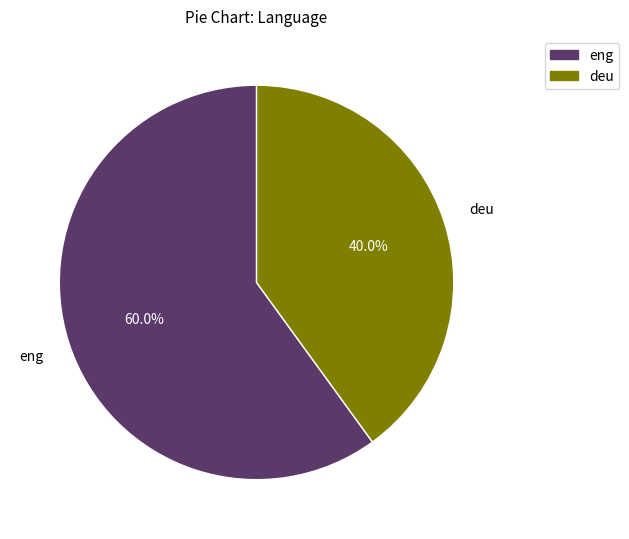

To the nearest percent, what portion does deu represent?

40%